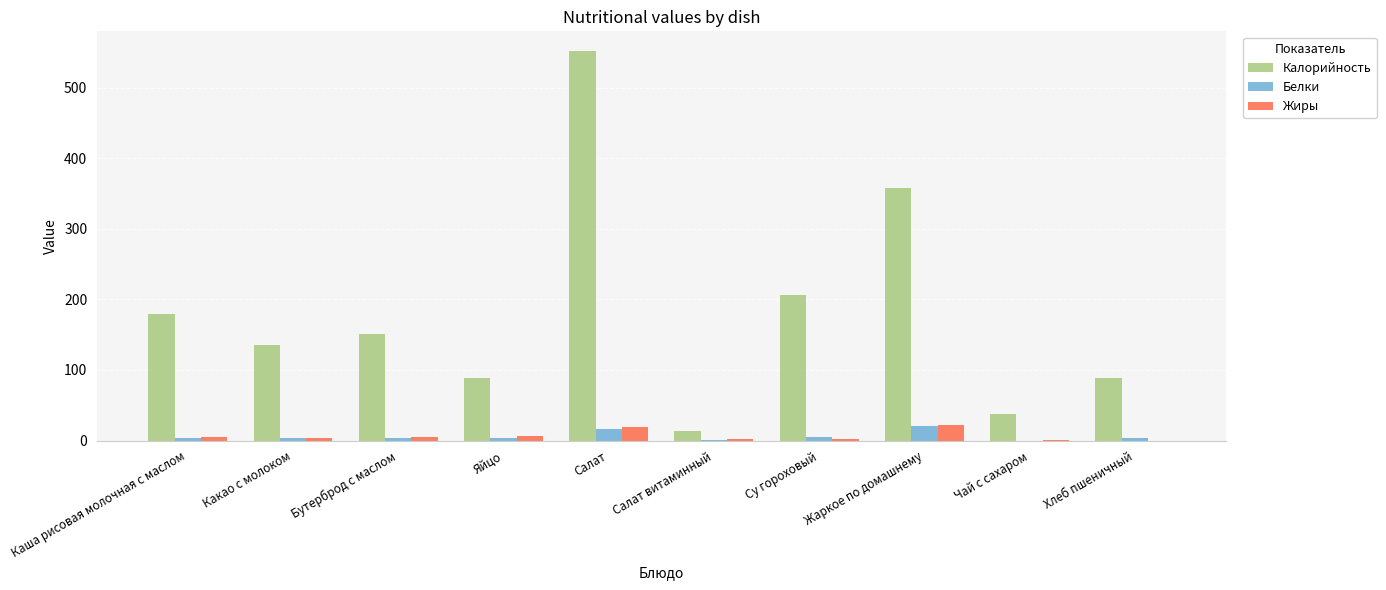

How many categories are shown in the chart?

10